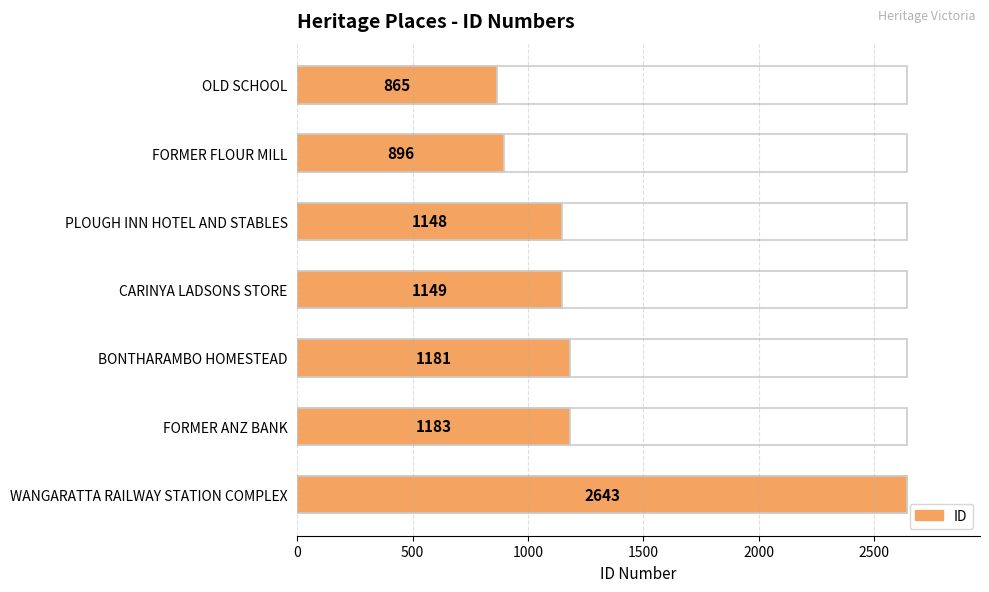

How many bars are there in total?

7